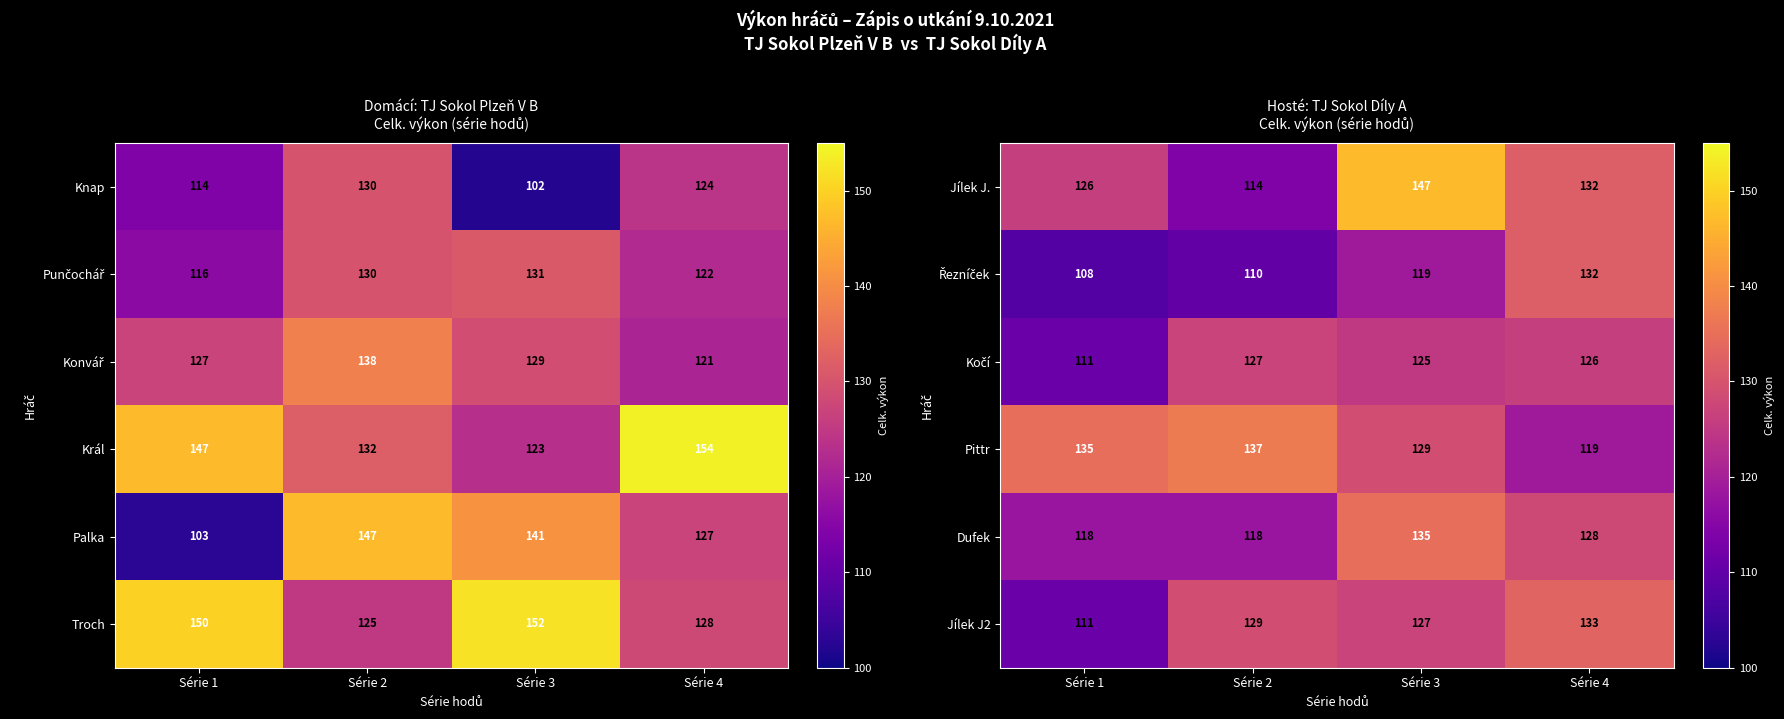

Rank the categories by Jílek J2 value from lowest to highest.

Série 1, Série 3, Série 2, Série 4